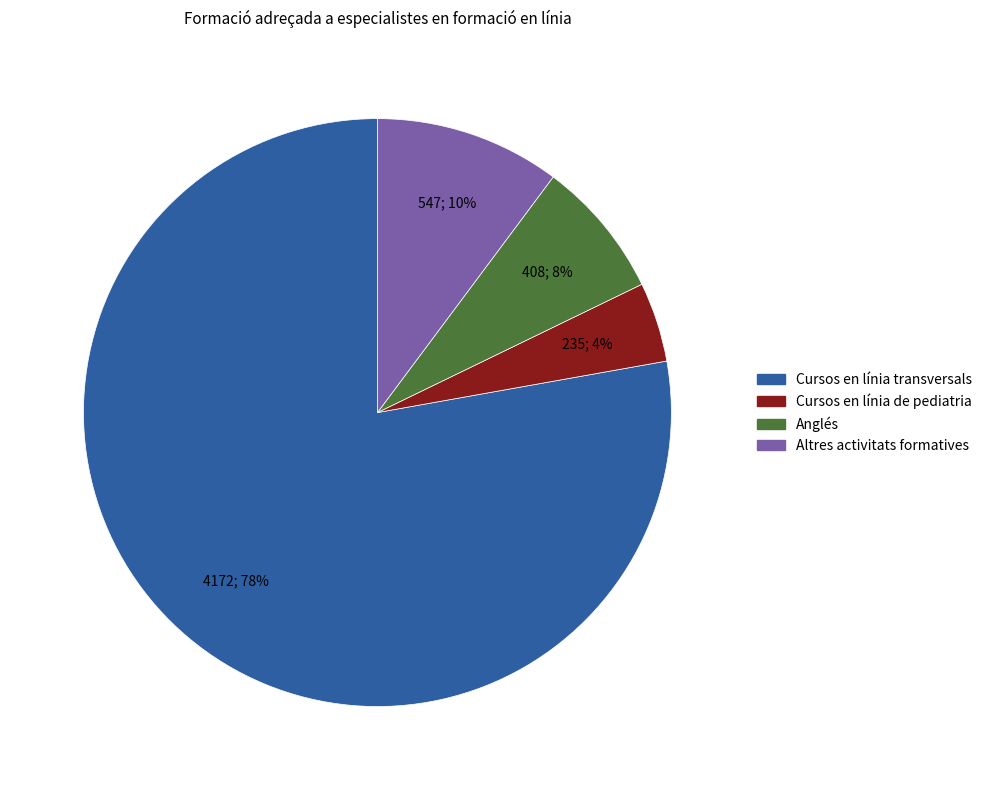

Is the sum of Anglés and Altres activitats formatives greater than half?

No